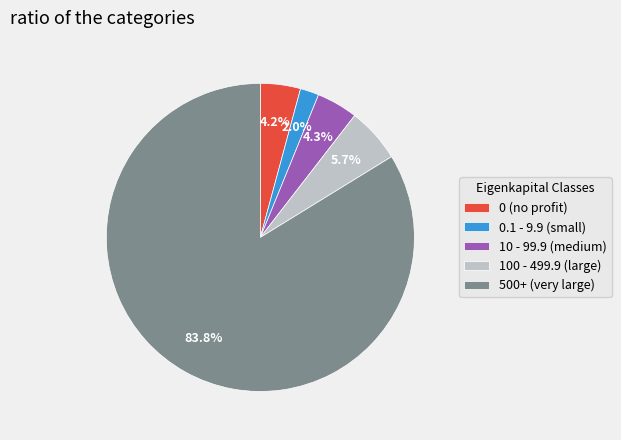

How much of the chart is everything except 0 (no profit)?

95.8%